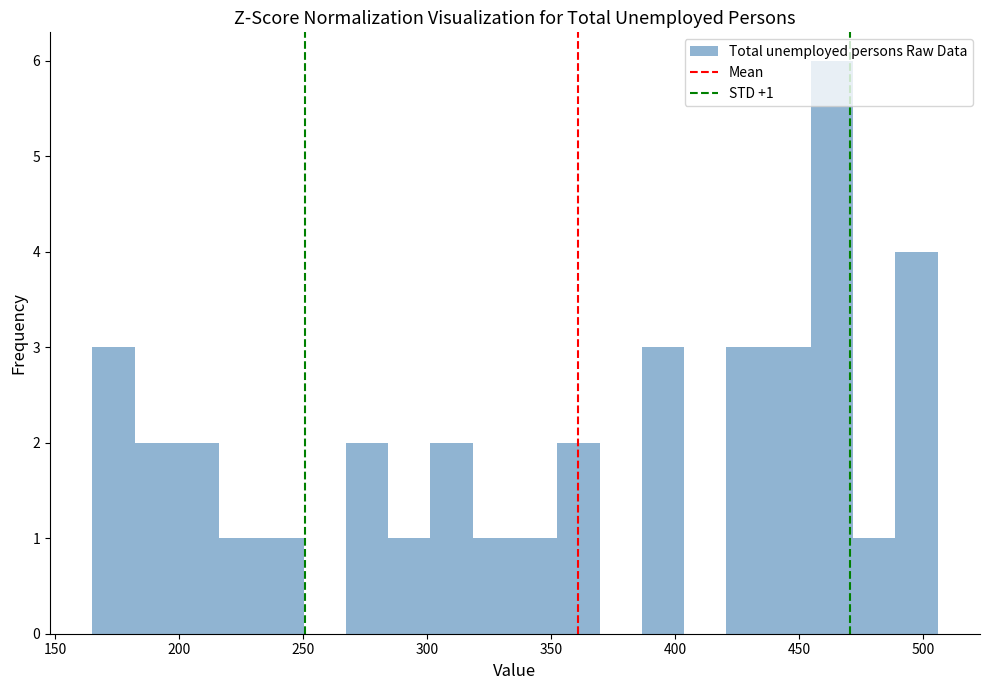

Read against the x-axis, roughly where is the centre of the tallest bar?

465